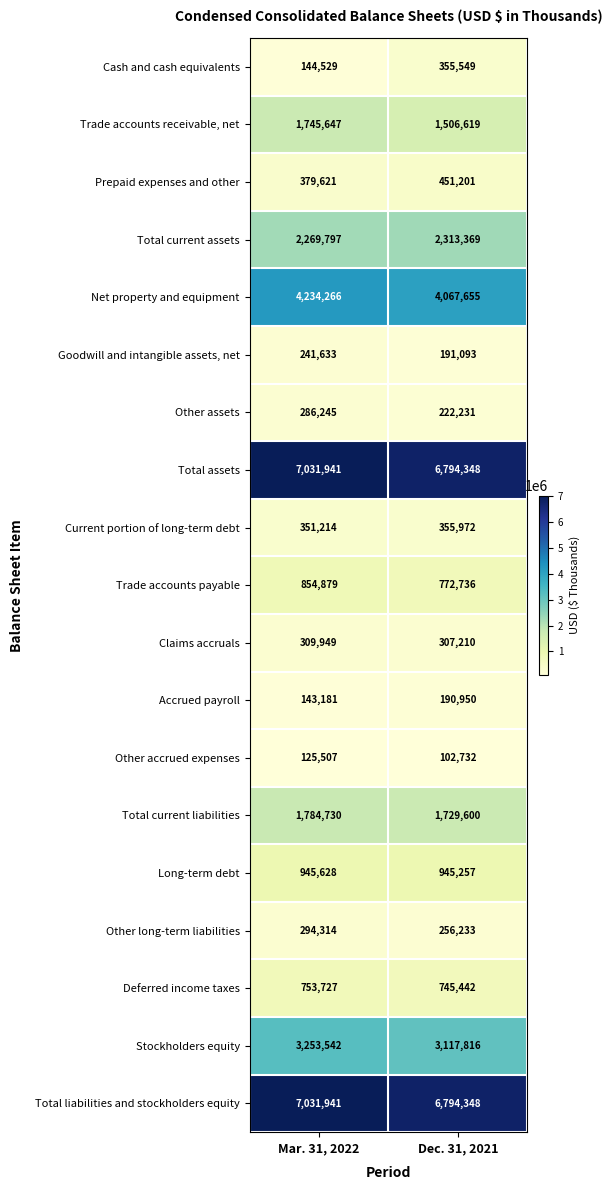

What is the greatest value displayed?

7031941